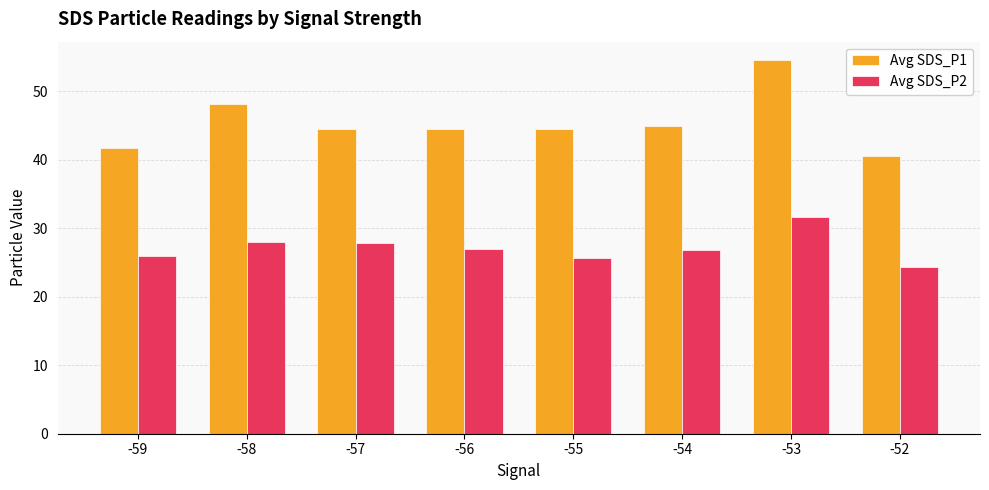

At how many categories does at least one series exceed 49?

1